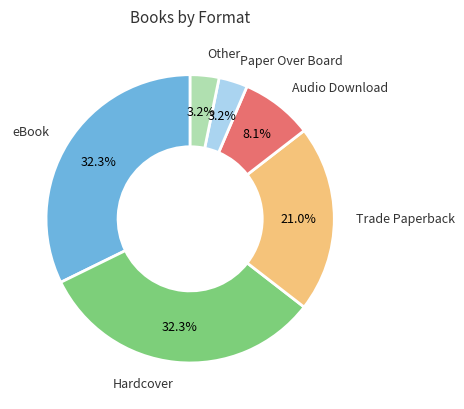

How many segments does this pie chart have?

6